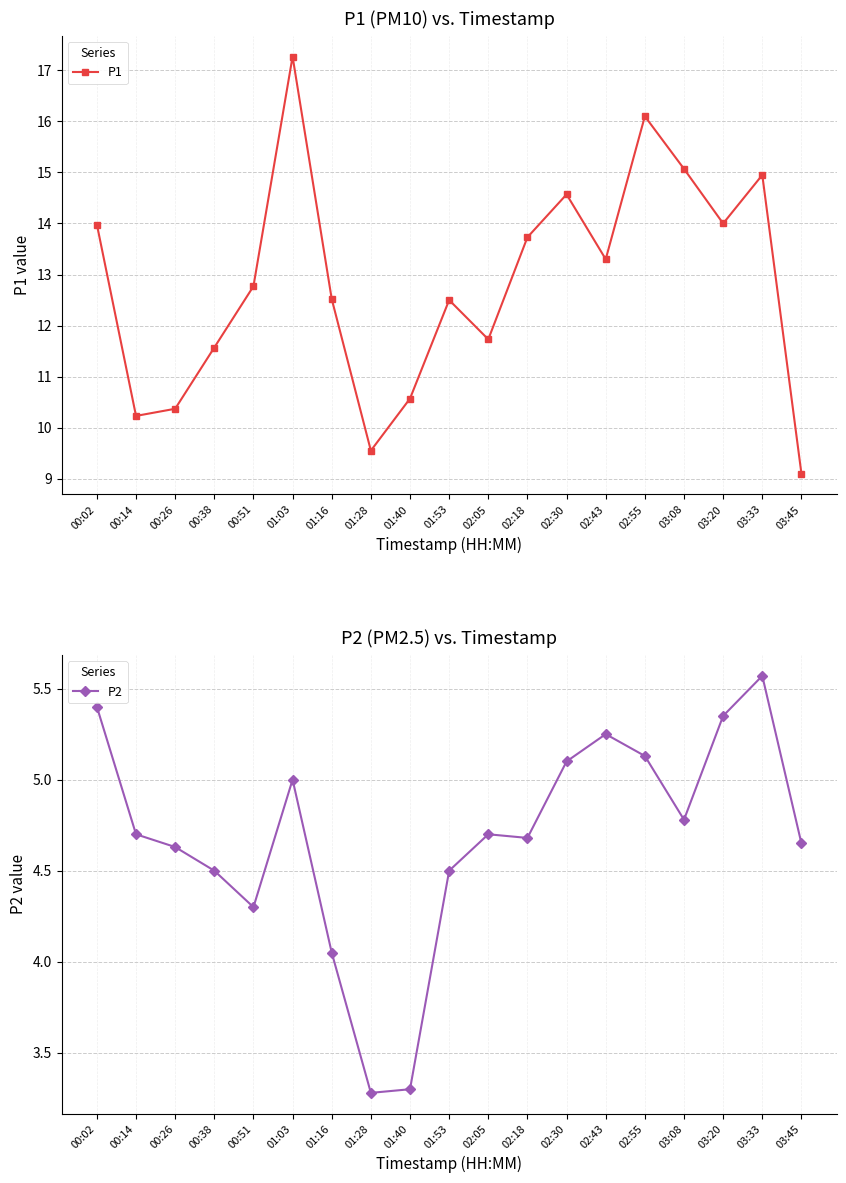

The P2 series shows 5.6 at 03:33. True or false?

True